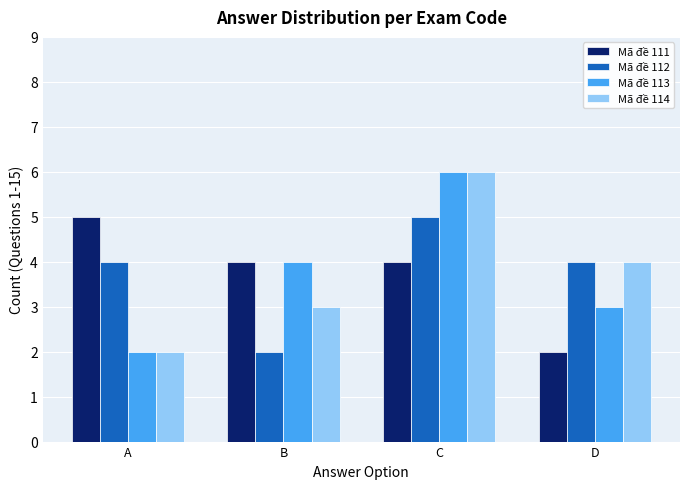

How many groups of bars are there?

4